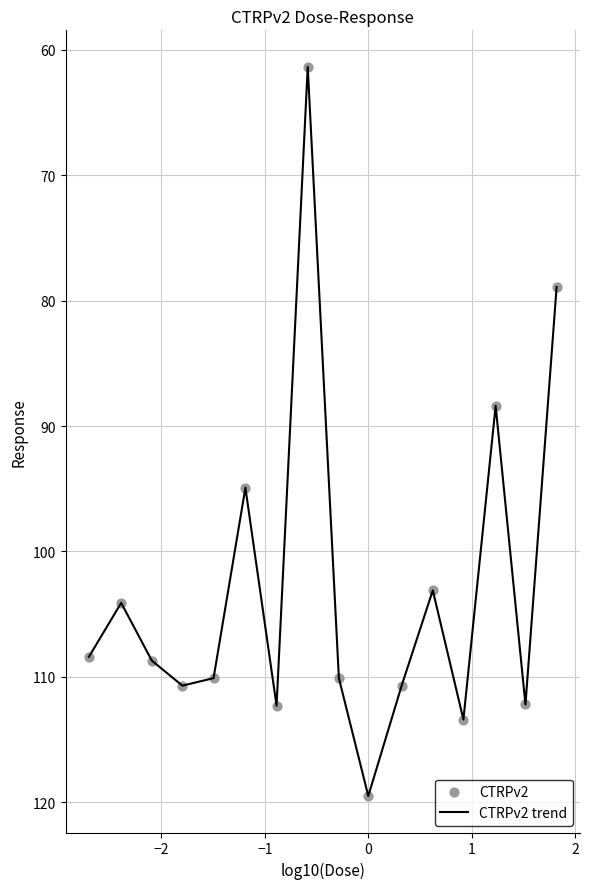

What is the difference between the maximum and minimum values?

58.1